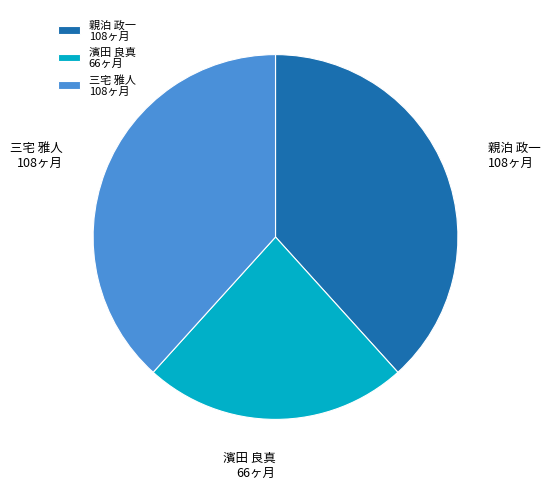

How many segments does this pie chart have?

3